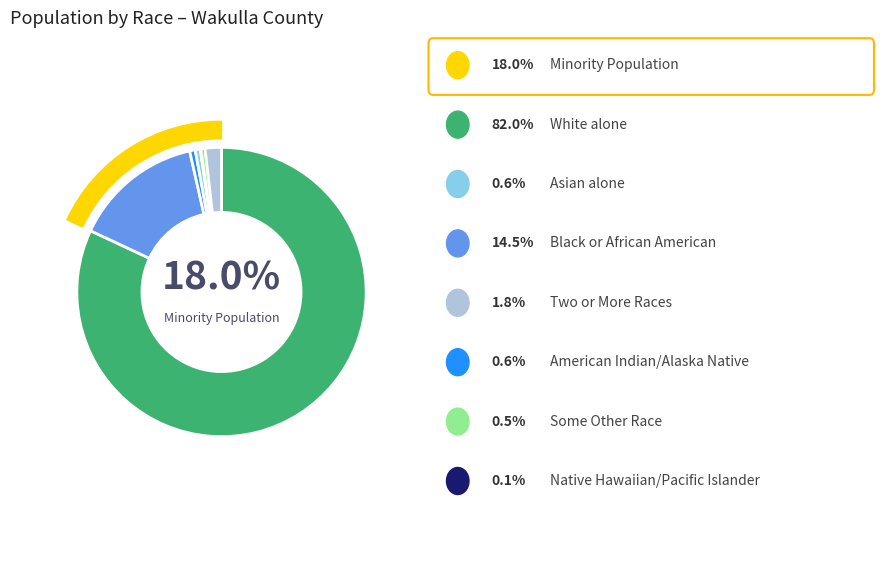

Do Black or African American alone and Native Hawaiian and Other Pacific together represent more than half of the pie?

No